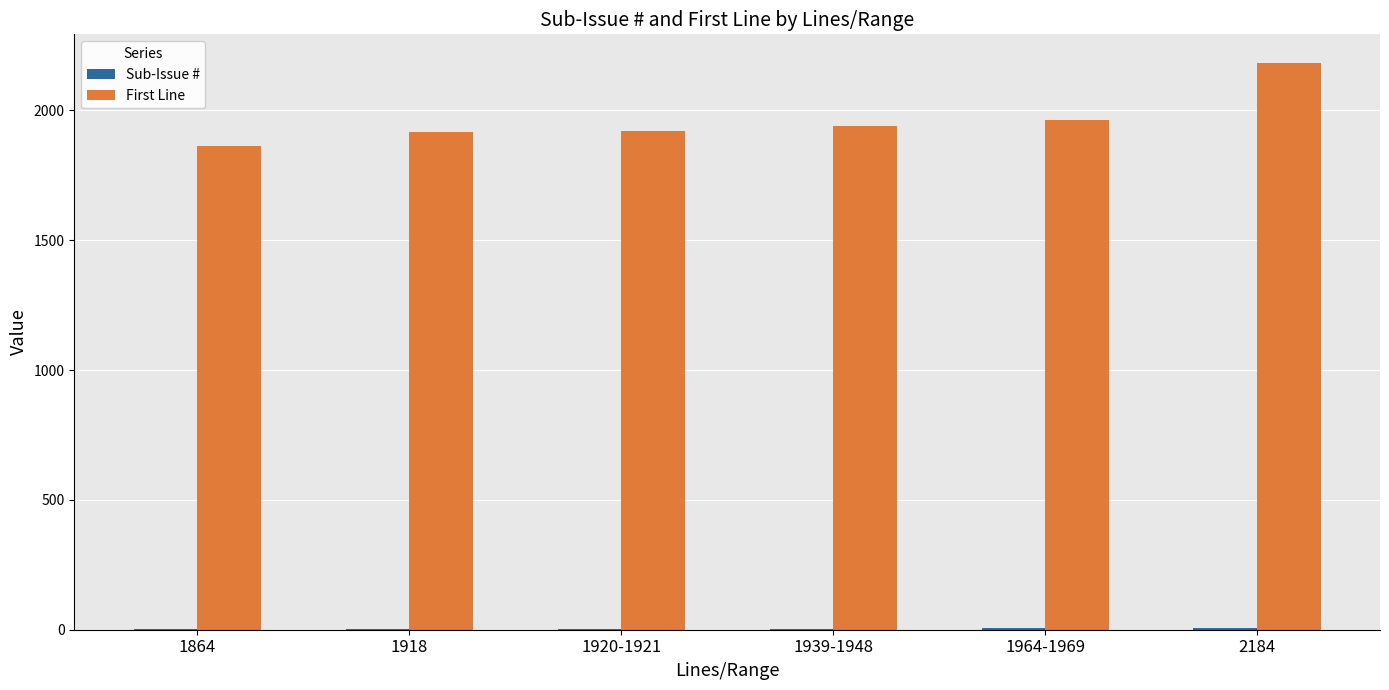

The First Line series shows 556 at 1920-1921. True or false?

False